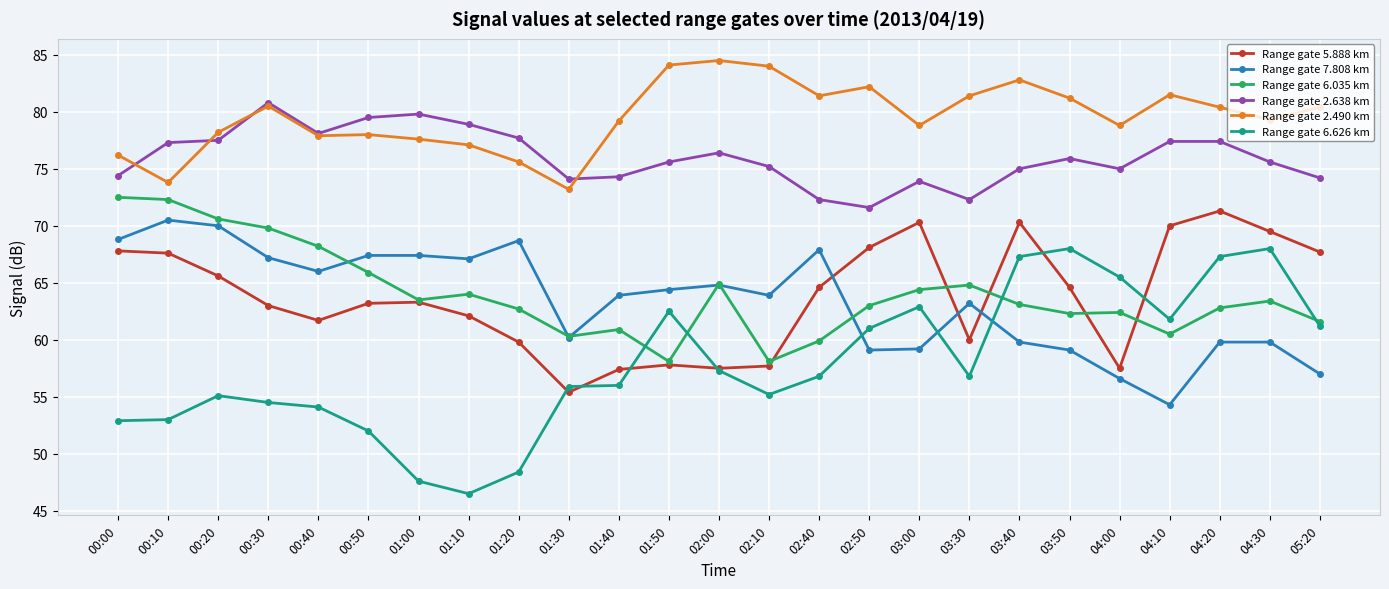

True or false: Range gate 2.638 km and Range gate 7.808 km intersect in this chart.

False